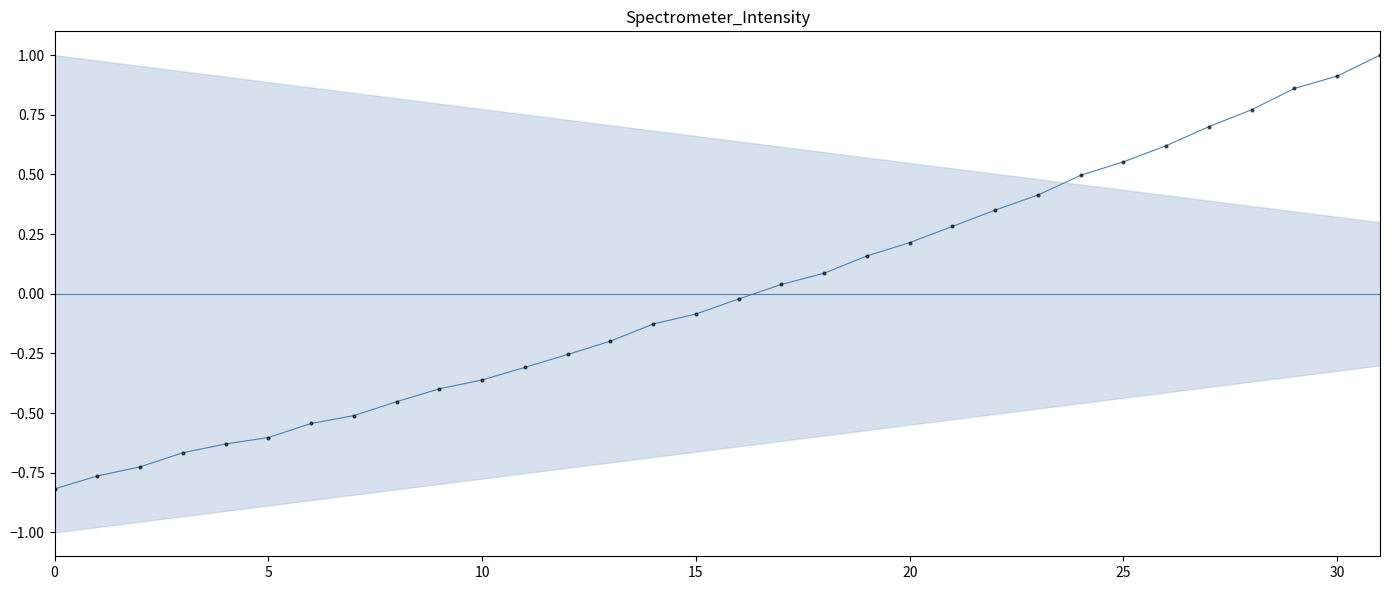

Where does the data first go above 0?

17